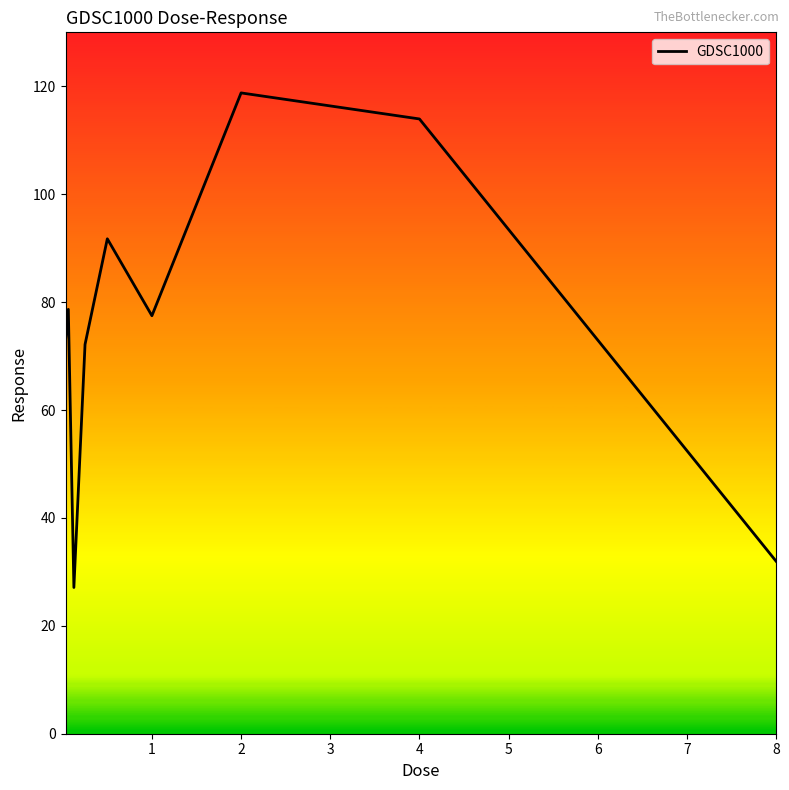

How many values exceed 77?

5